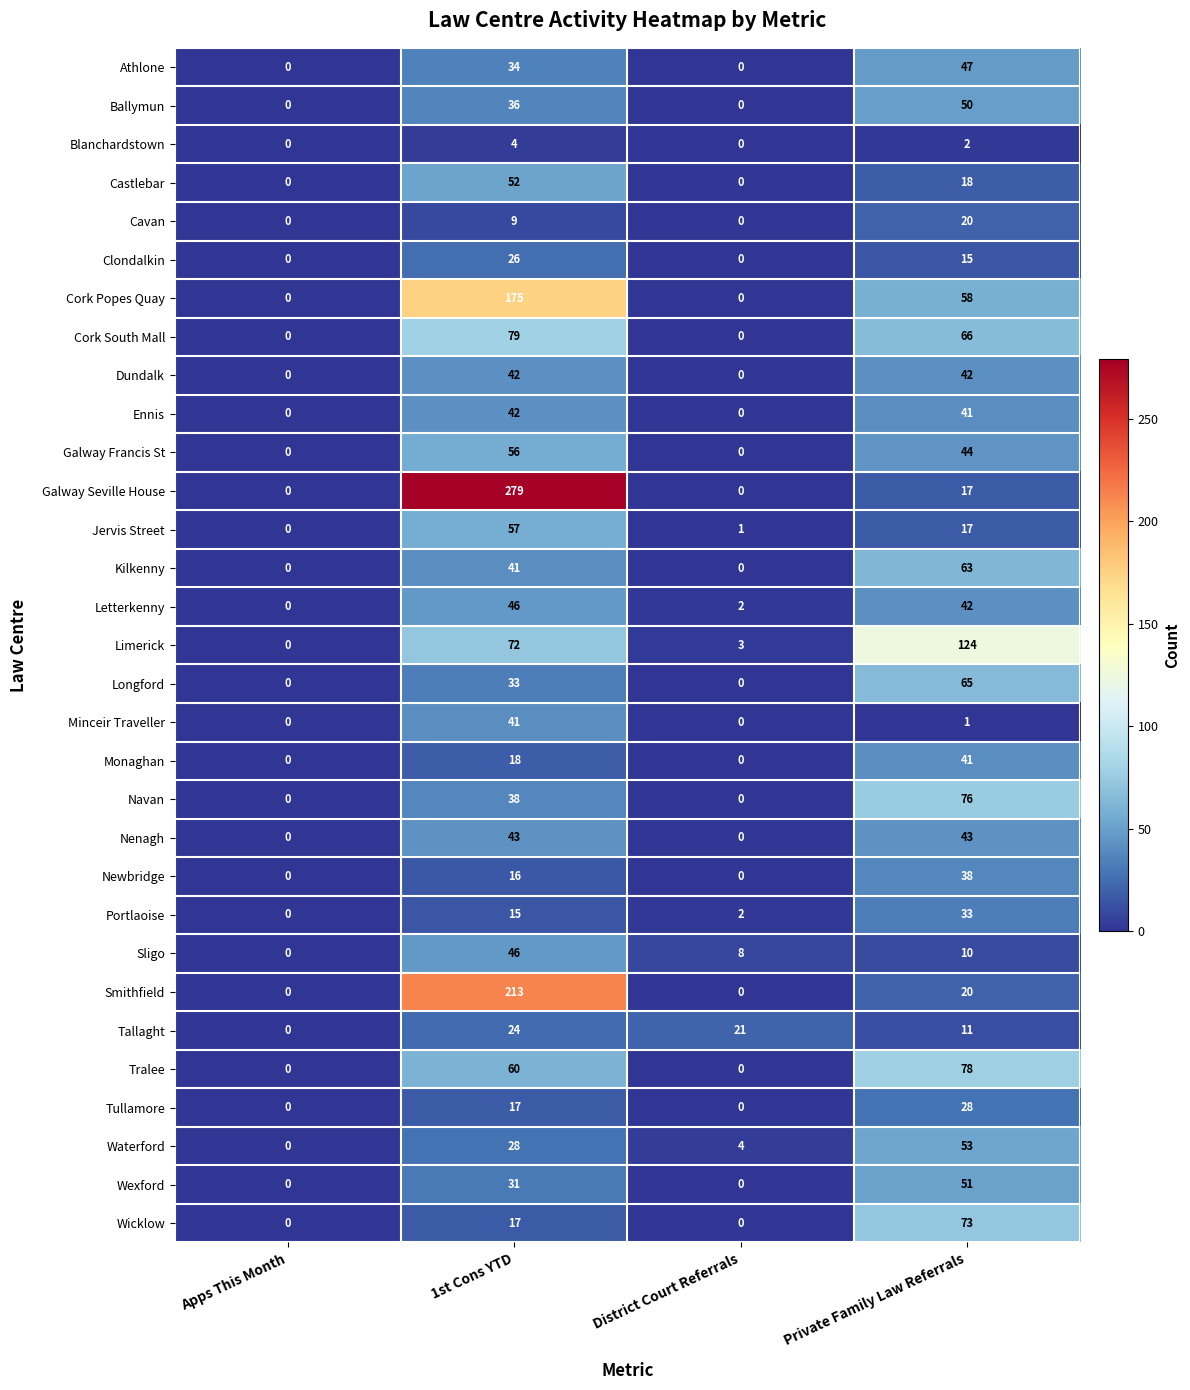

The Clondalkin series shows 16 at 1st Cons YTD. True or false?

False